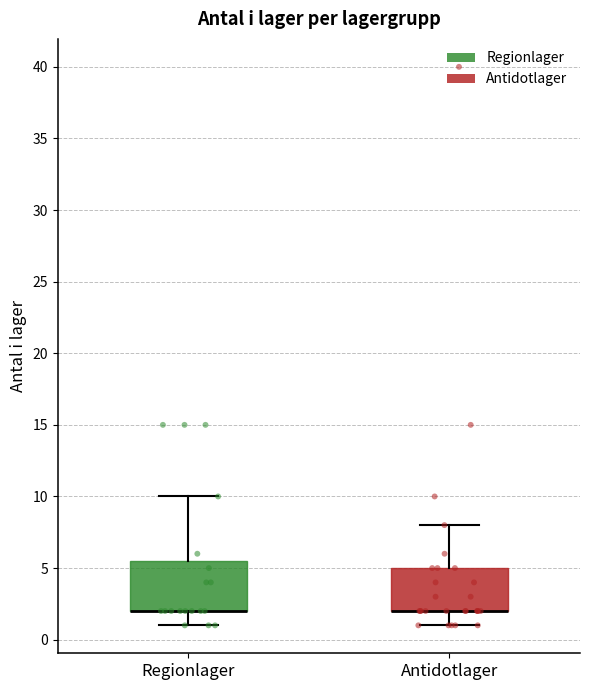

Where does the lower whisker of the box for Antidotlager end on the y-axis? The values are not printed on the chart, so give them approximately, as read against the axis.

1.0